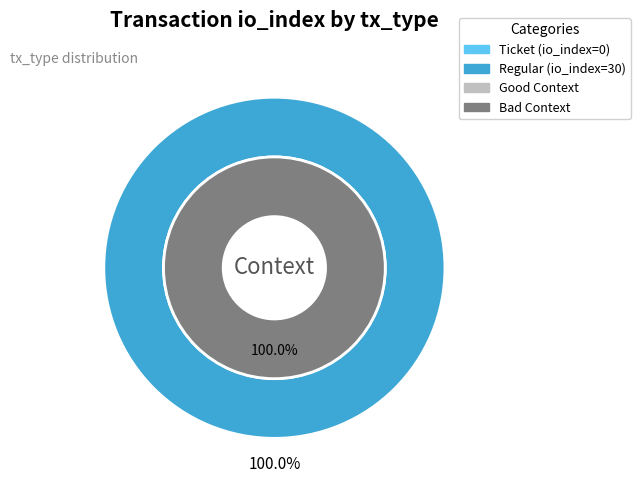

Is it true that Ticket is 1% of the pie?

False